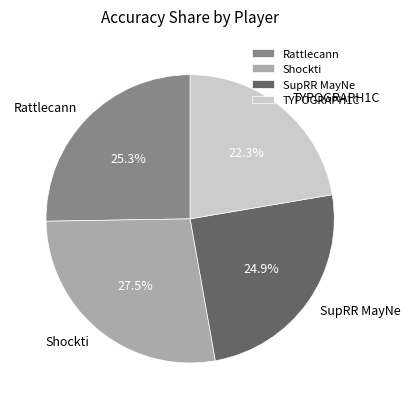

How many slices are in this pie chart?

4